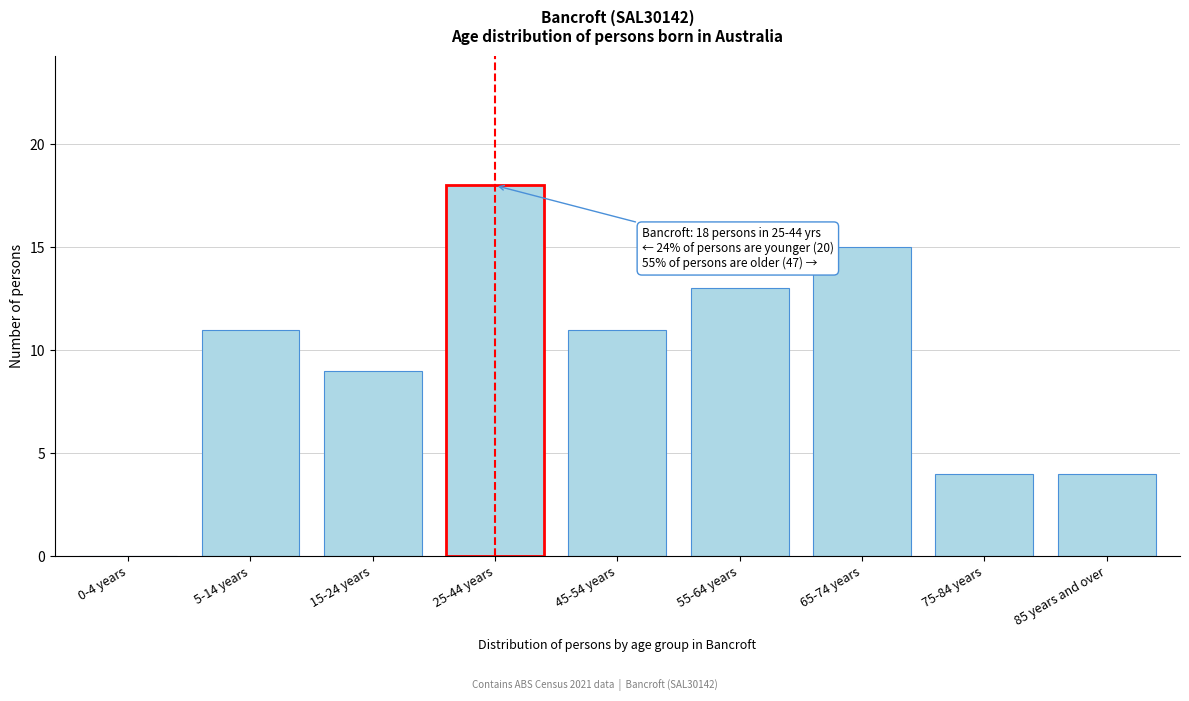

Reading left to right, list all the values displayed in this chart.

0-4 years=0	5-14 years=11	15-24 years=9	25-44 years=18	45-54 years=11	55-64 years=13	65-74 years=15	75-84 years=4	85 years and over=4